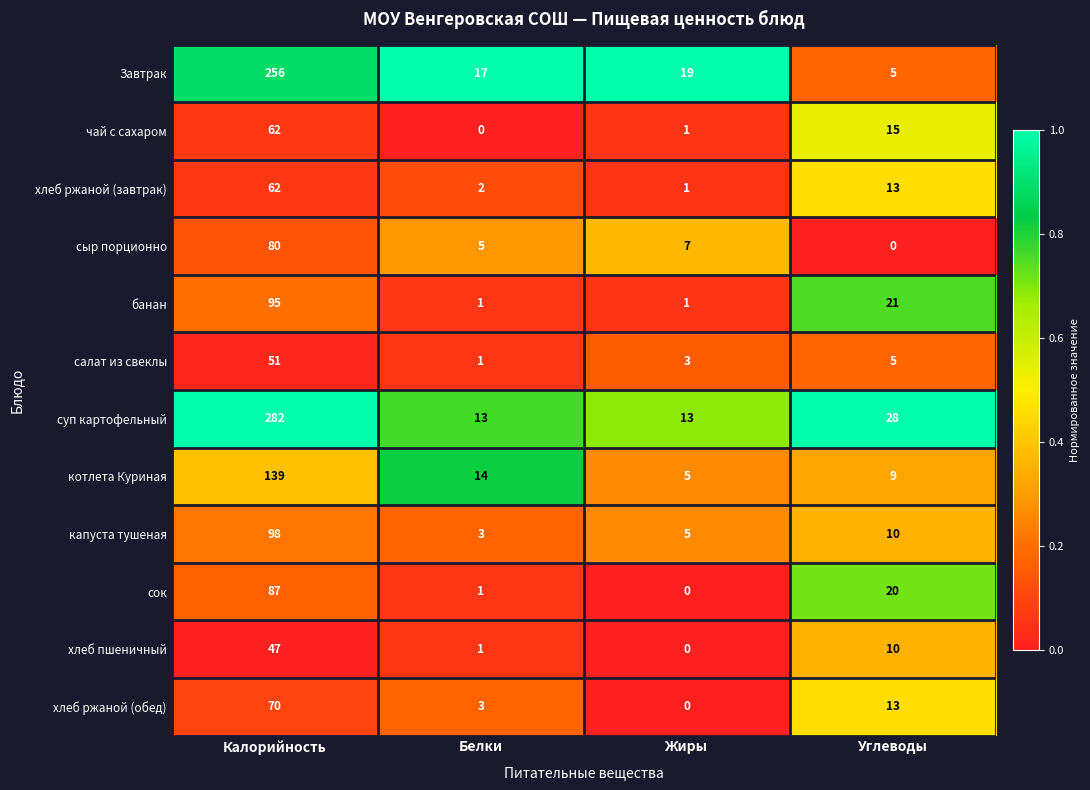

Count the number of categories in the chart.

4